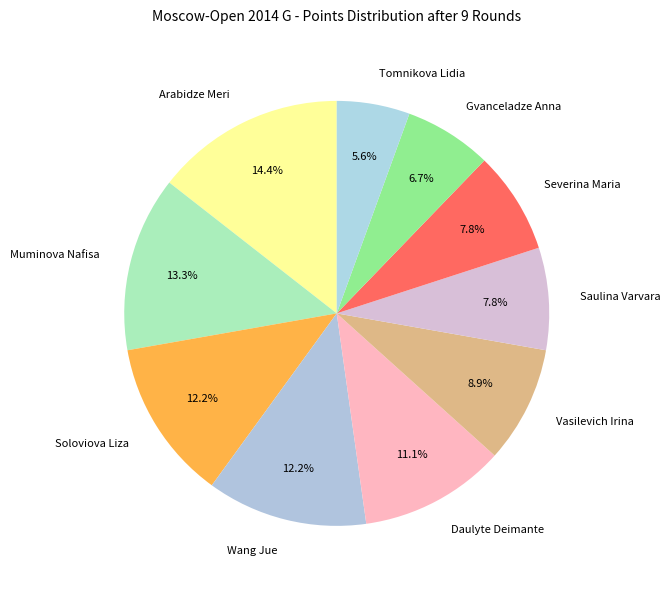

To the nearest percent, what is the average slice percentage?

10%